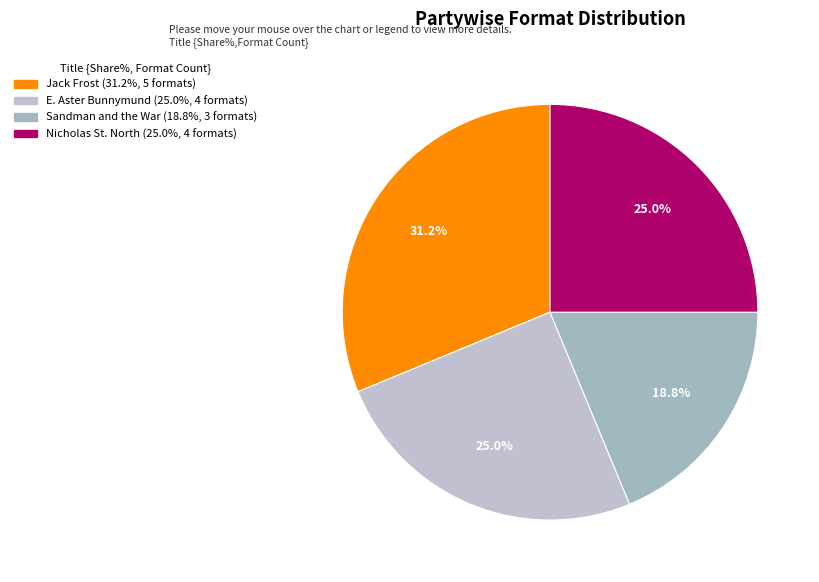

To the nearest percent, what is the average slice percentage?

25%